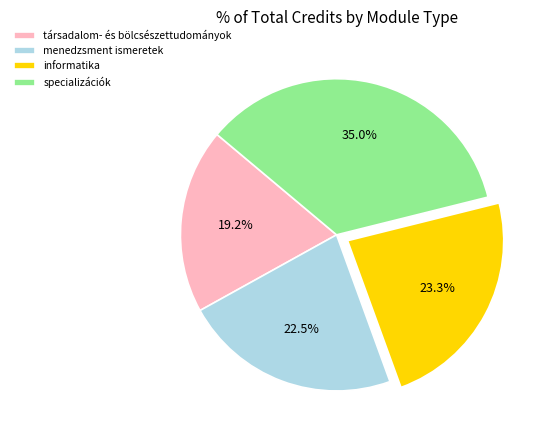

What is the smallest slice in the pie chart?

társadalom- és bölcsészettudományok